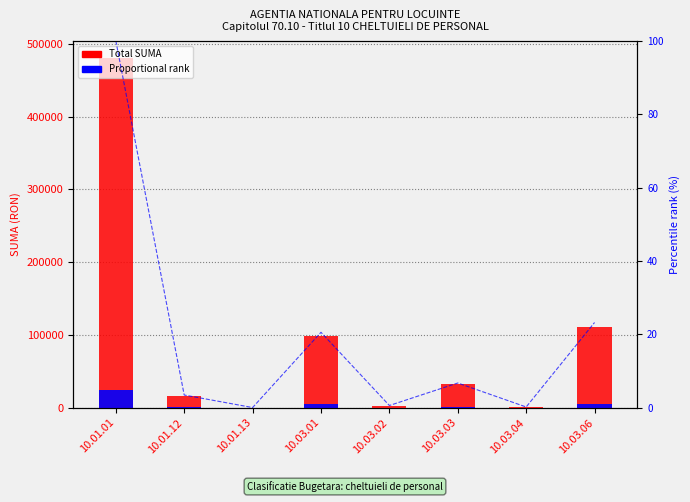

What is the difference between the Proportional rank values at 10.01.12 and 10.03.04?

782.5